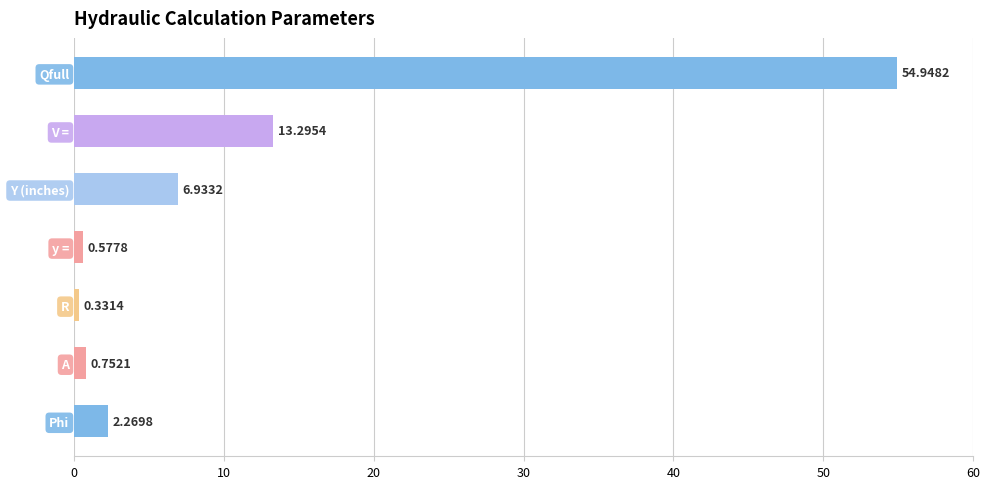

Count the number of values greater than 2.

4